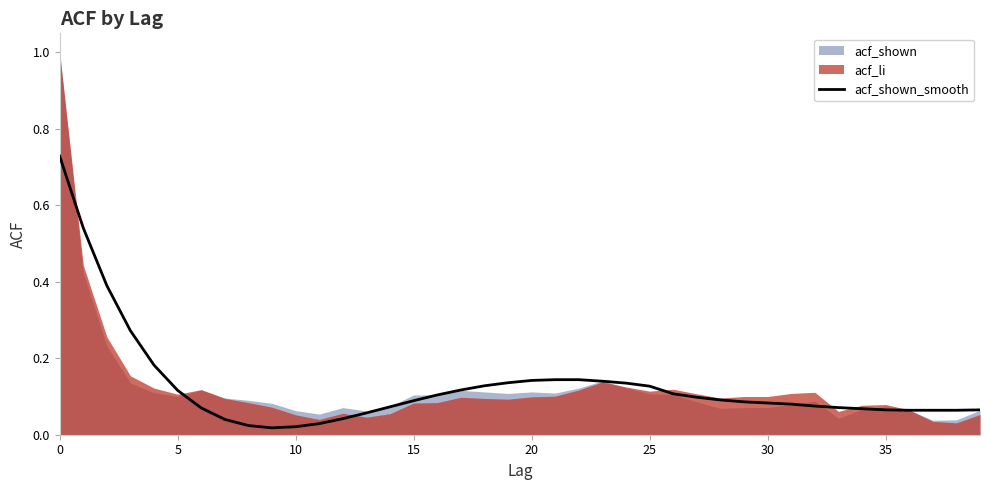

At which category does the chart reach its minimum across all series?

9